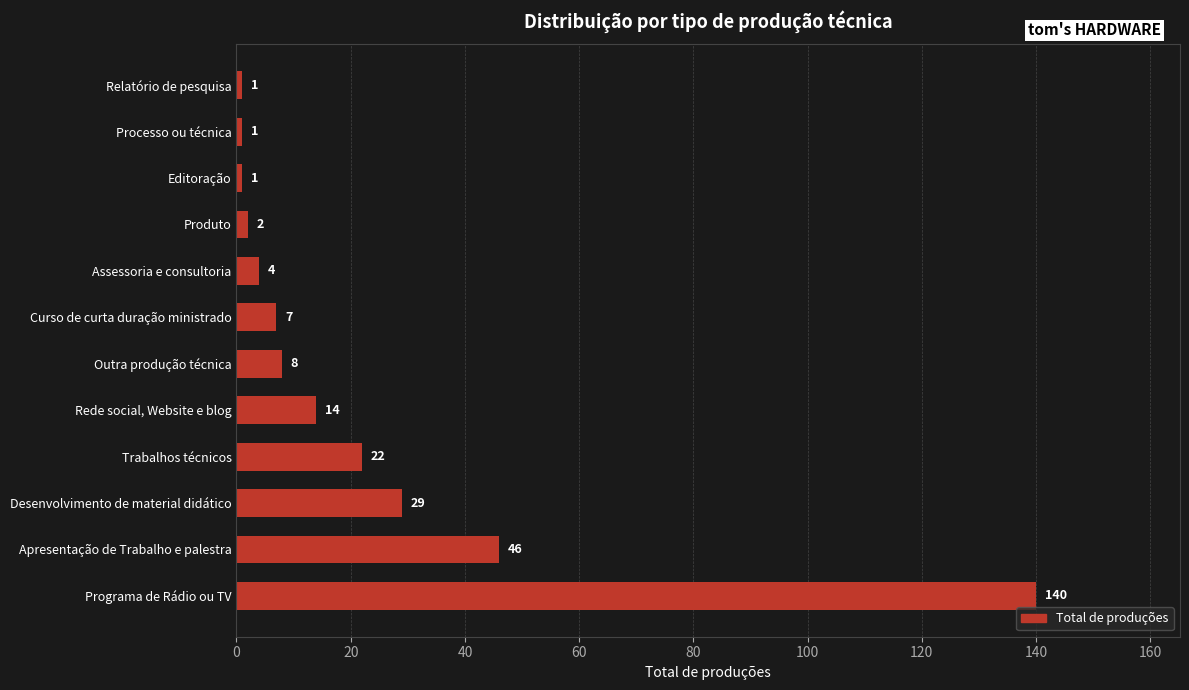

The value at Assessoria e consultoria is 4. True or false?

True